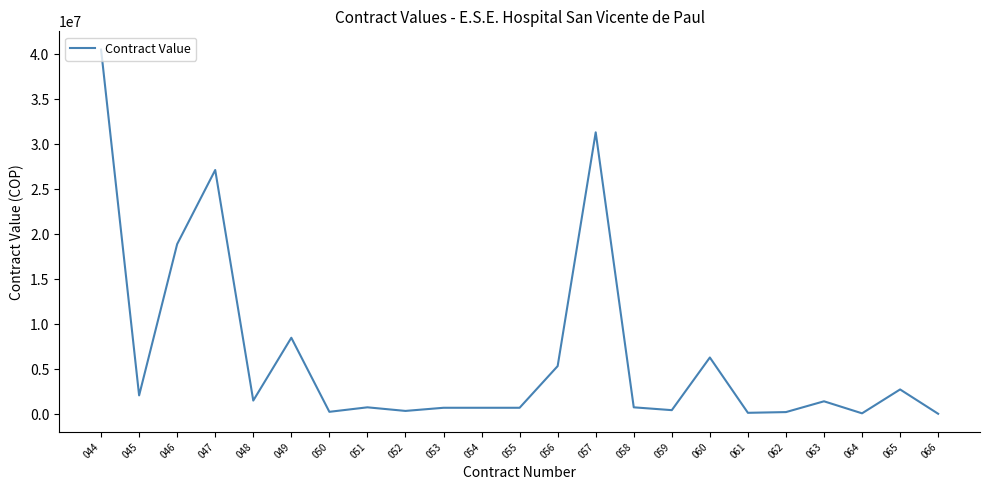

Where does the data first go above 750000?

044